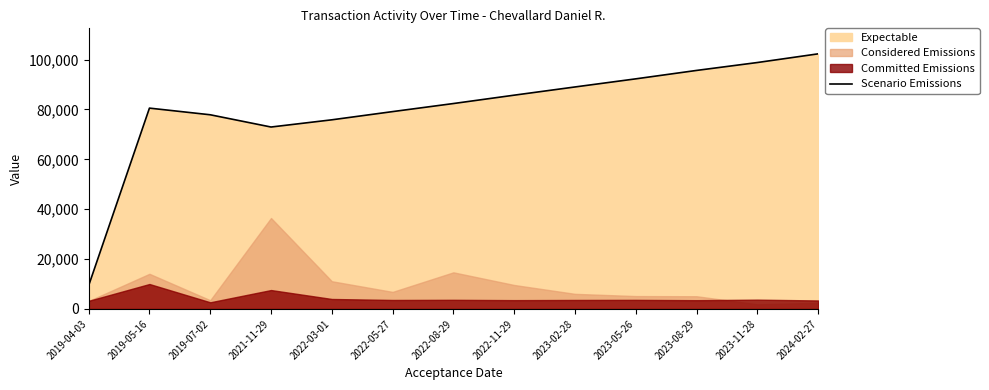

Where is the first local maximum?

2019-05-16